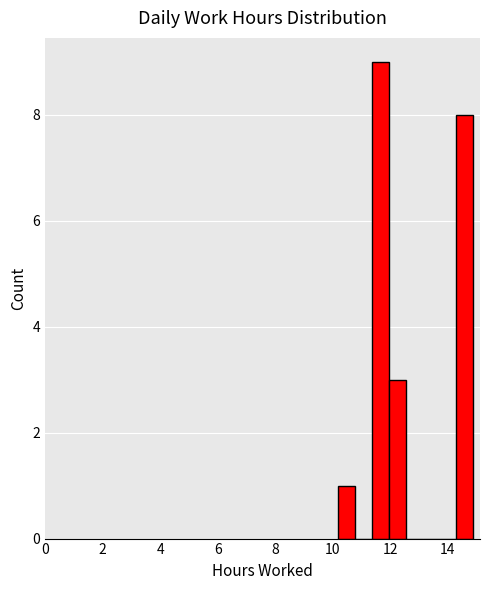

Read against the x-axis, roughly where is the centre of the tallest bar?

11.6